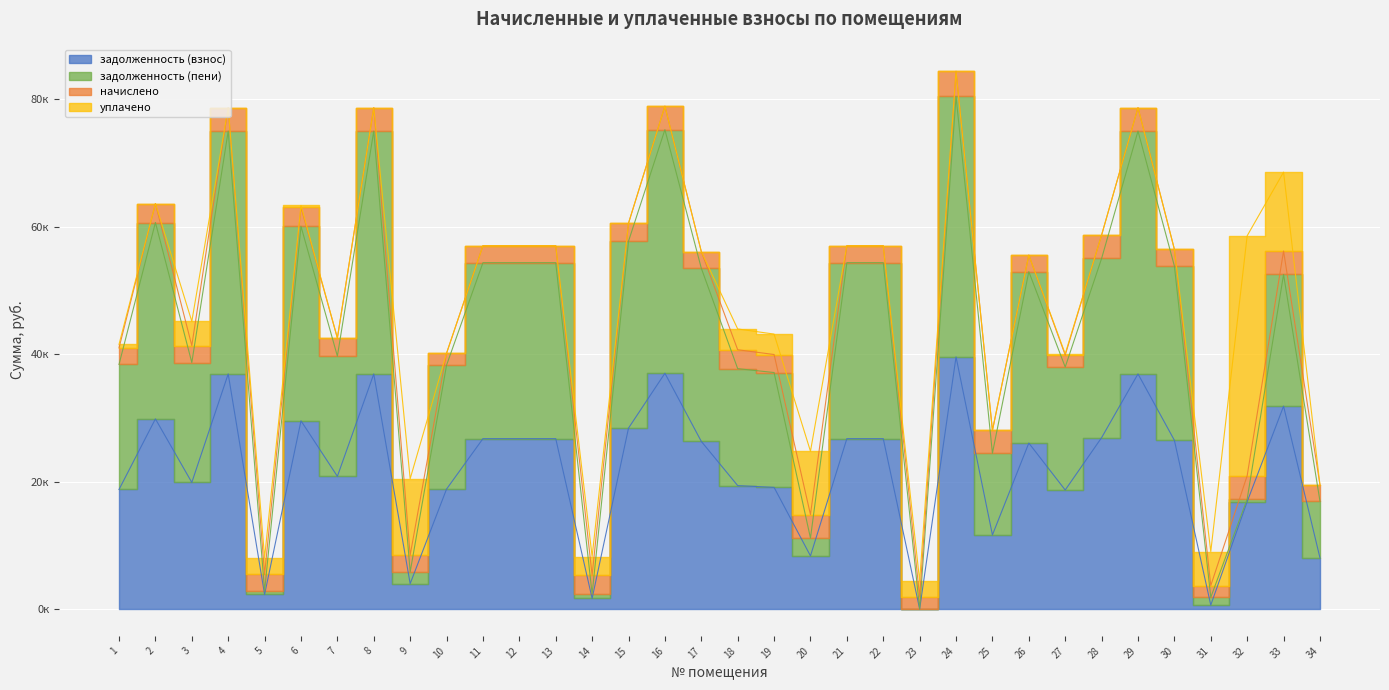

Which has a higher value, 15 or 30?

15